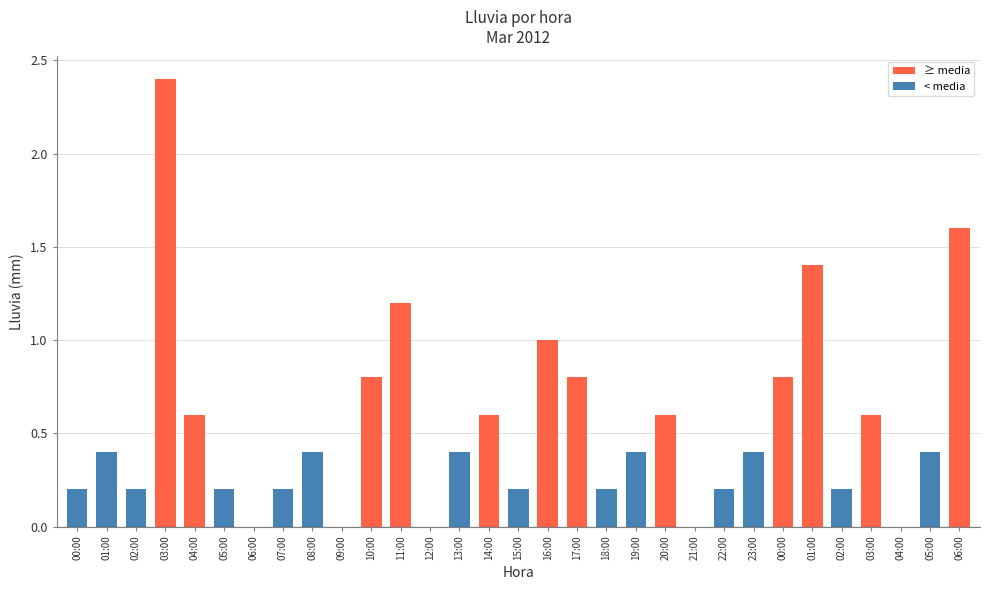

Reading left to right, transcribe all the data shown in this chart.

0.2	0.4	0.2	2.4	0.6	0.2	0.0	0.2	0.4	0.0	0.8	1.2	0.0	0.4	0.6	0.2	1.0	0.8	0.2	0.4	0.6	0.0	0.2	0.4	0.8	1.4	0.2	0.6	0.0	0.4	1.6